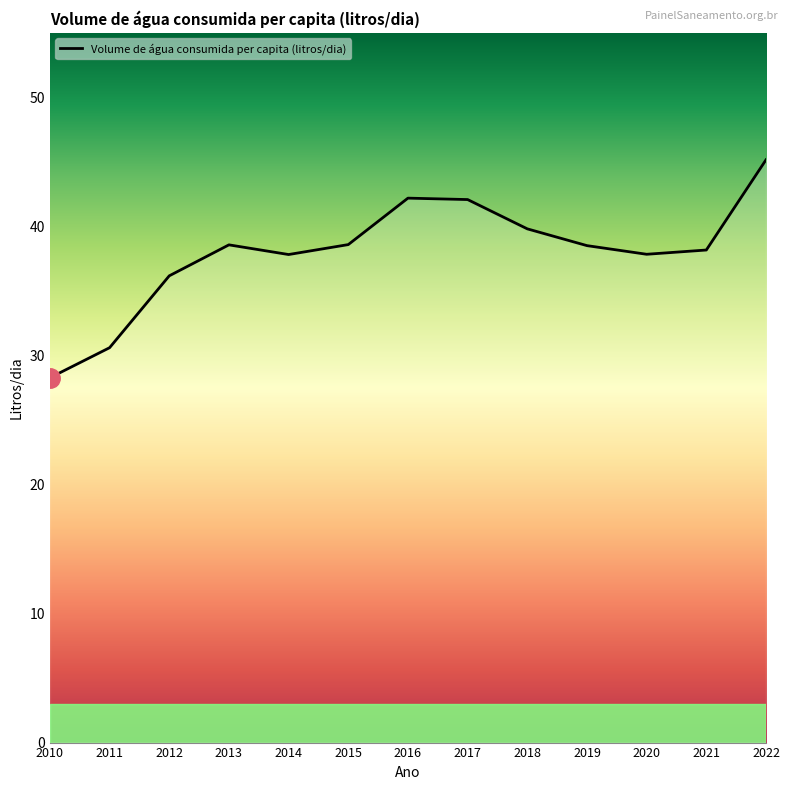

At which label does the data first exceed 38?

2013